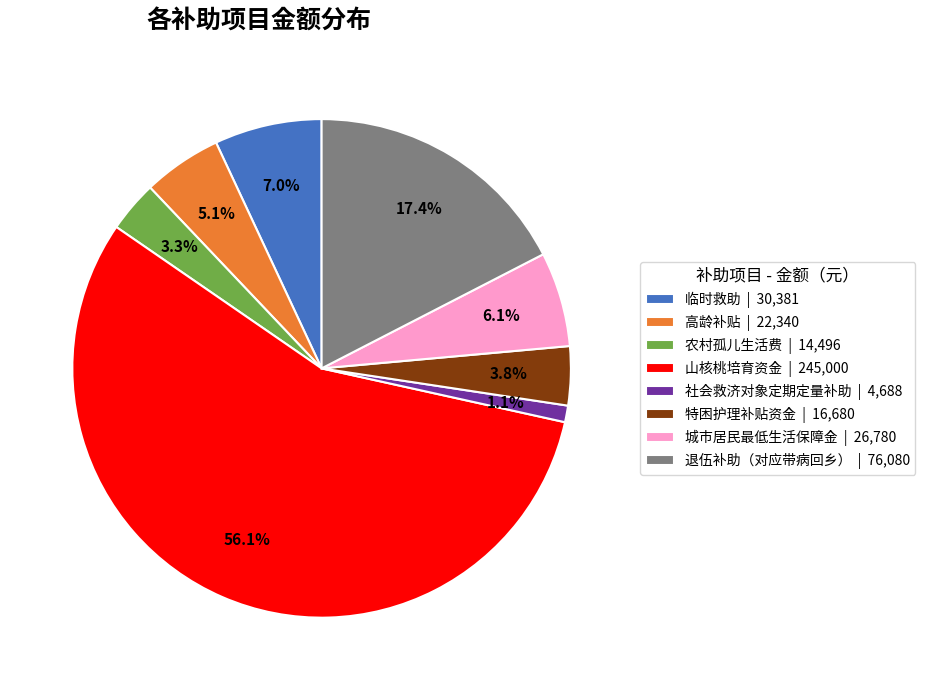

Which has a higher value, 退伍补助（对应带病回乡） | 76,080 or 山核桃培育资金 | 245,000?

山核桃培育资金 | 245,000